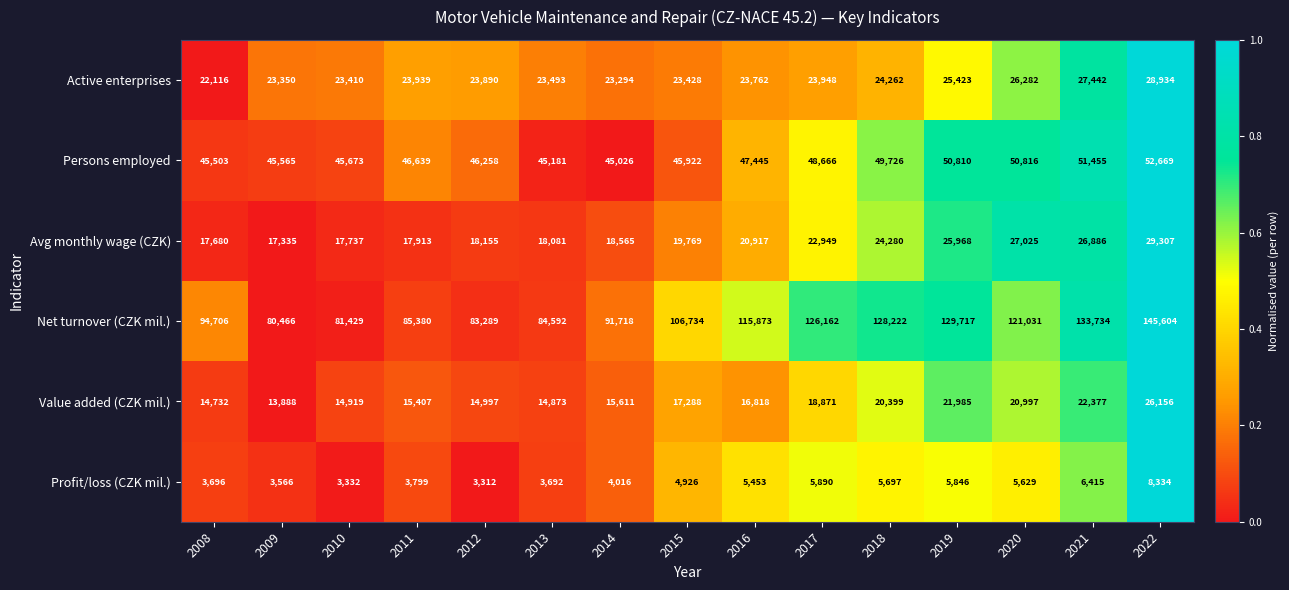

What is the average value of the Value added (CZK mil.) series?

17955